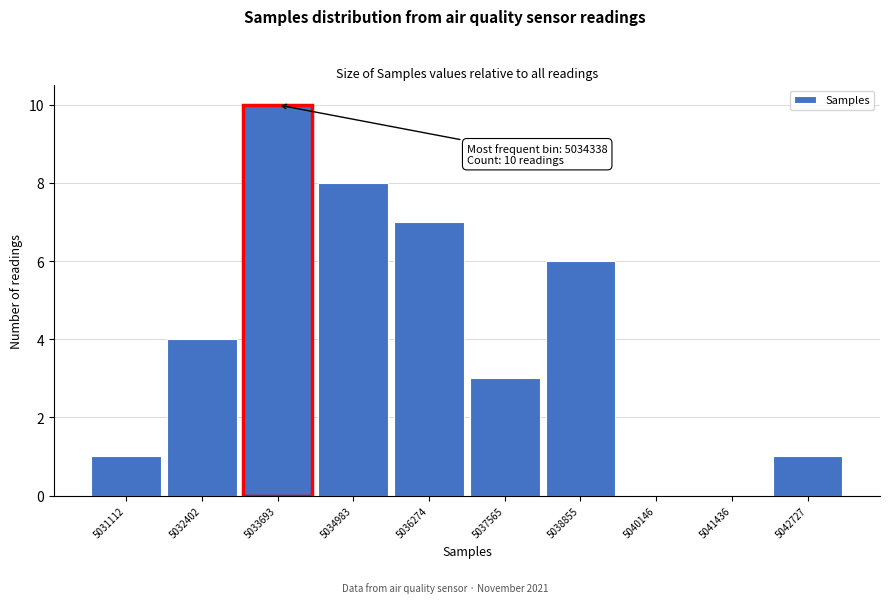

Reading right to left, extract all data points from this chart.

5042727=1	5041436=0	5040146=0	5038855=6	5037565=3	5036274=7	5034983=8	5033693=10	5032402=4	5031112=1